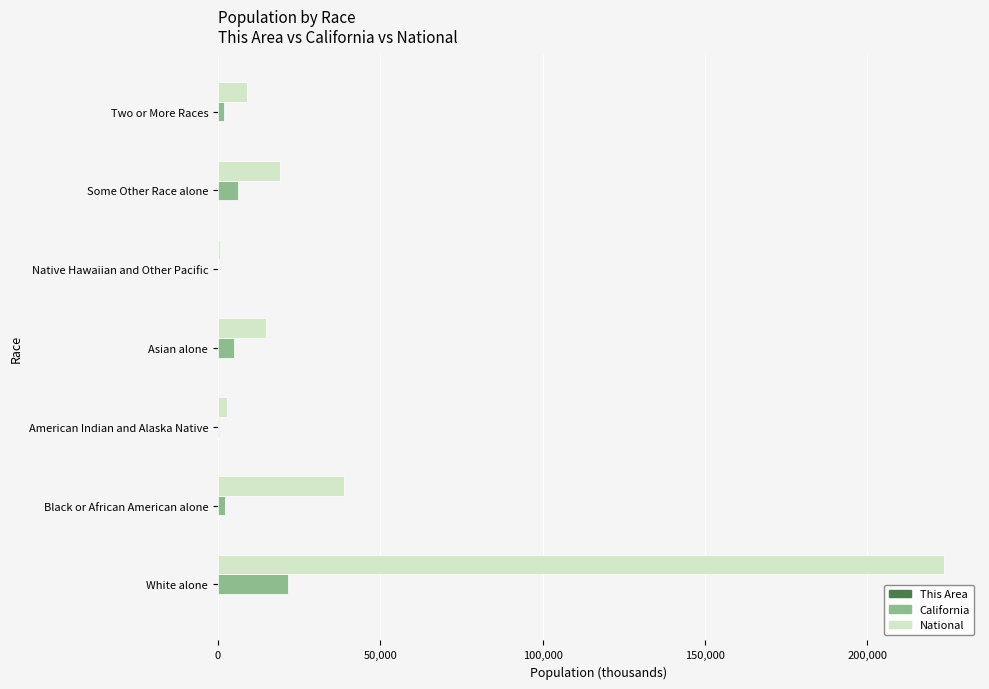

True or false: California has a value of 4763.7 at White alone.

False